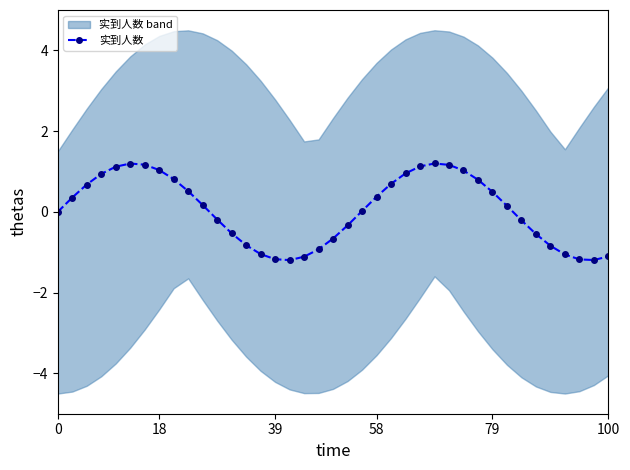

What is the highest value of the 实到人数 series?

1.2